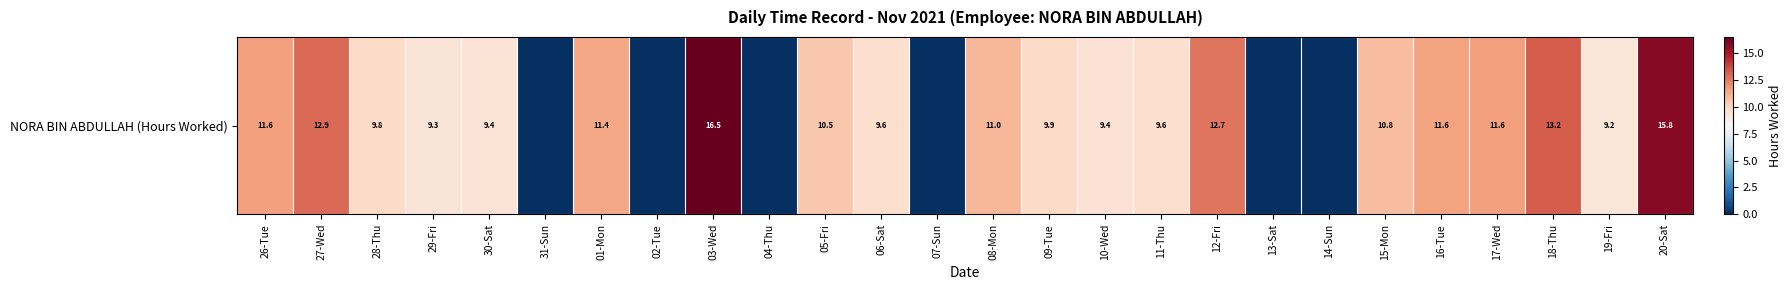

Between 01-Mon and 05-Fri, which is larger?

01-Mon